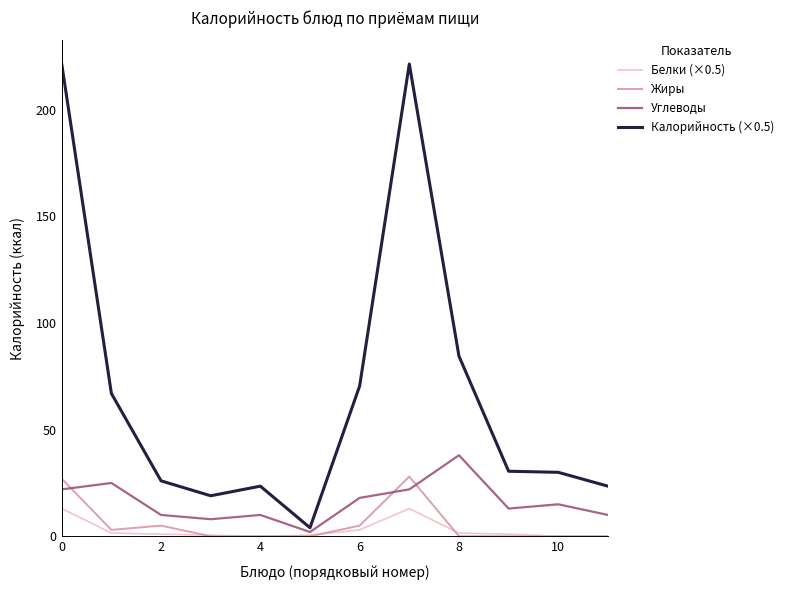

How many lines are shown in the chart?

4